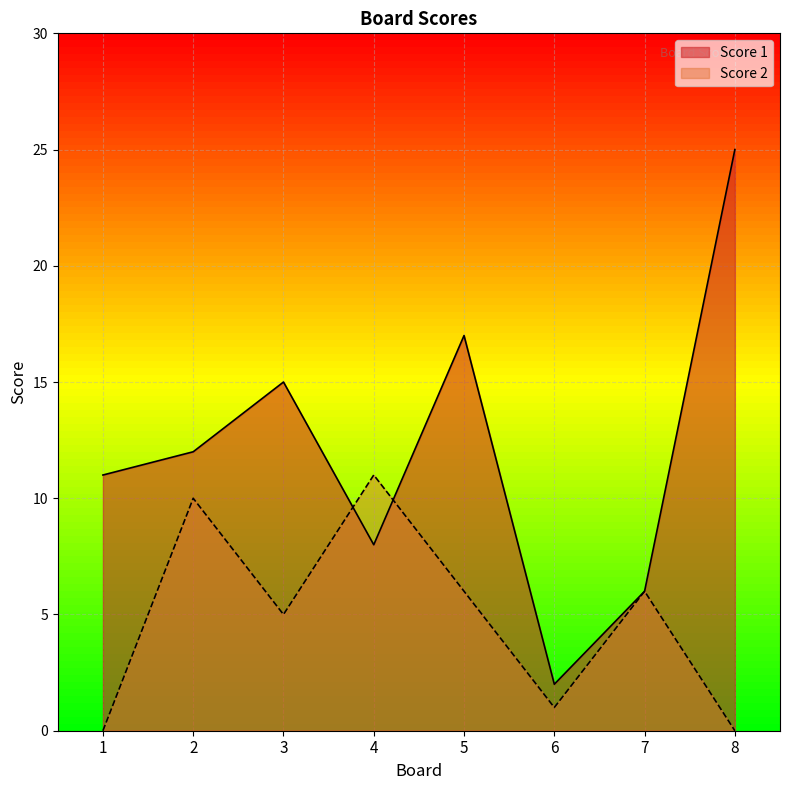

Reading left to right, what are all the values shown in this chart?

Score 1: 1=11	2=12	3=15	4=8	5=17	6=2	7=6	8=25
Score 2: 1=0	2=10	3=5	4=11	5=6	6=1	7=6	8=0